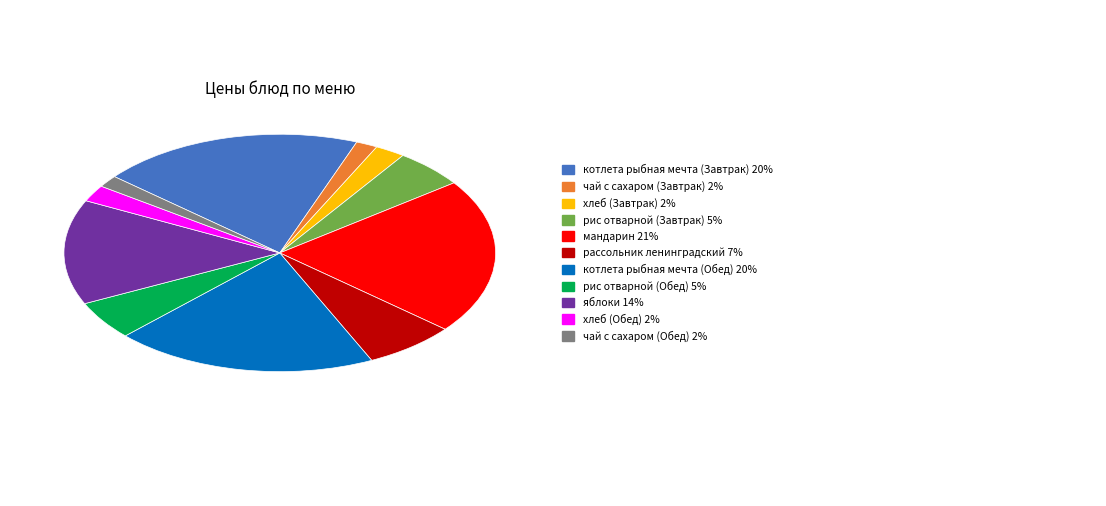

Does any single category account for the majority?

No